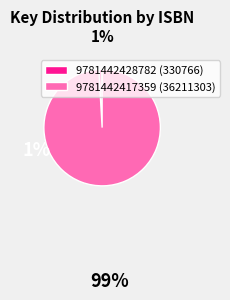

What is the smallest slice in the pie chart?

9781442428782